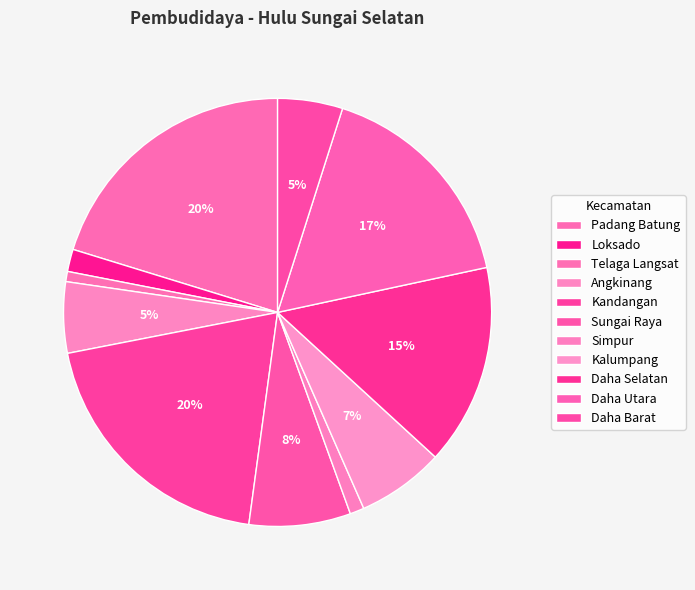

How many slices are in this pie chart?

11